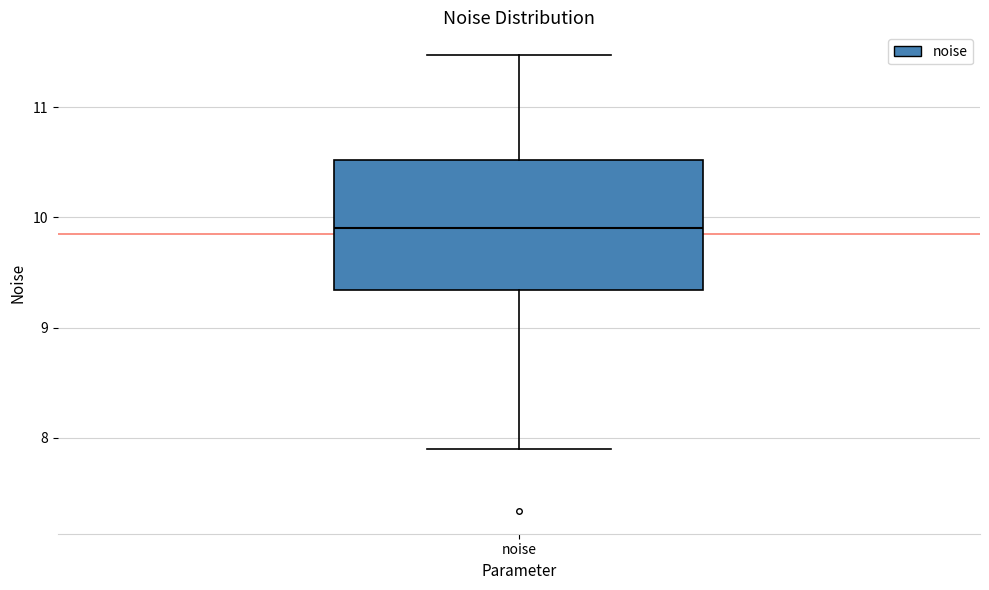

Transcribe this box plot: give where the median line is, the range the box spans, and where the two whiskers end, as read against the y-axis. The values are not printed on the chart, so give them approximately, as read against the axis.

median 9.9, box 9.3 to 10.5, whiskers 7.9 to 11.5